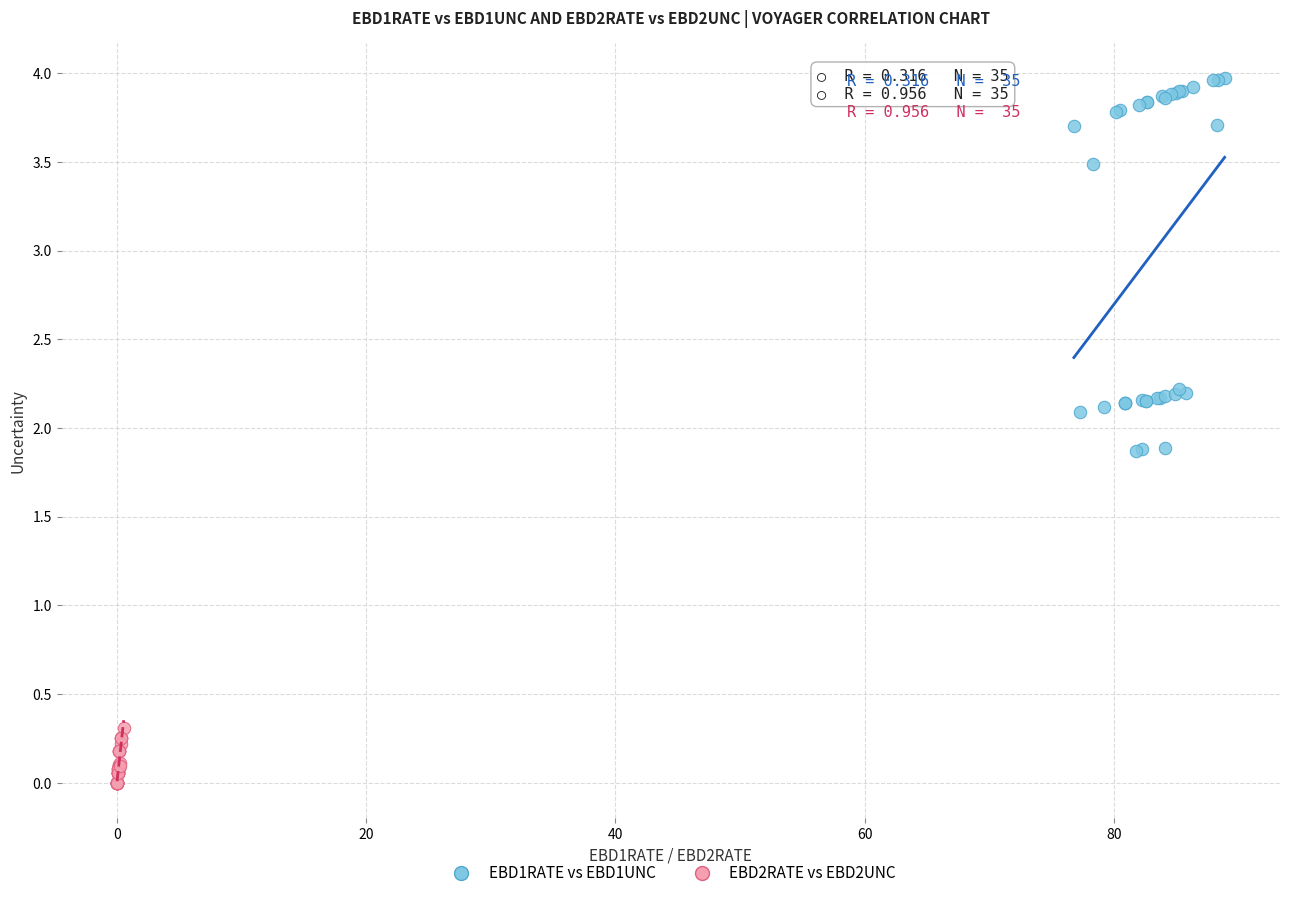

Which series reaches the maximum Y coordinate?

EBD1RATE vs EBD1UNC